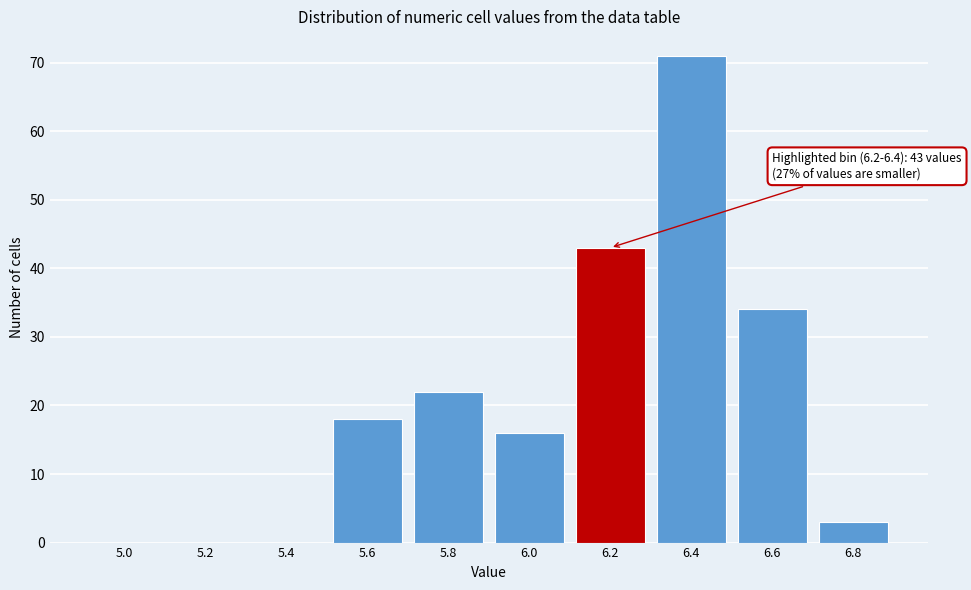

Reading right to left, extract all data points from this chart.

6.8=3	6.6=34	6.4=71	6.2=43	6.0=16	5.8=22	5.6=18	5.4=0	5.2=0	5.0=0